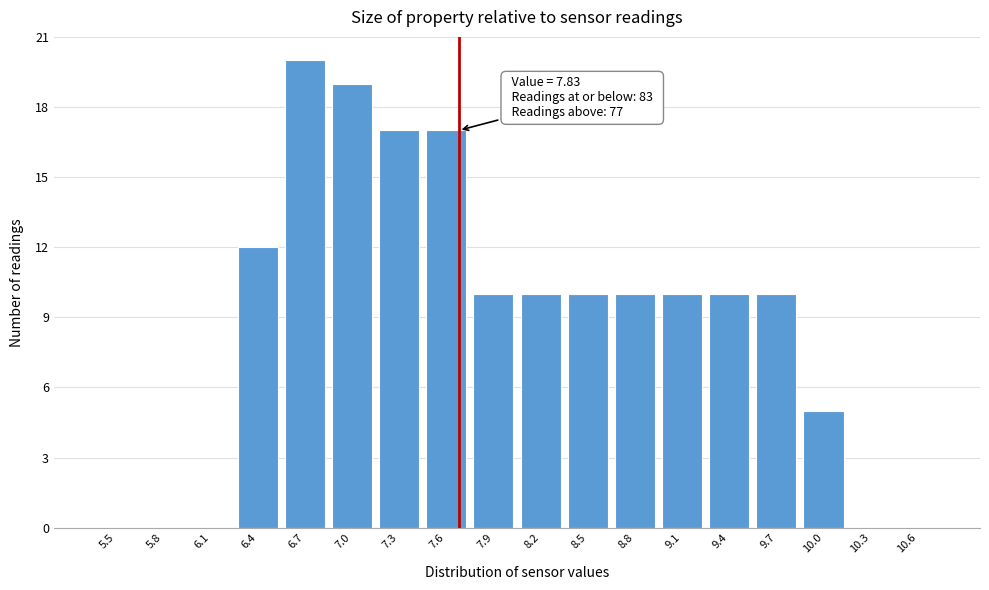

Reading left to right, what are all the values shown in this chart?

5.5=0	5.8=0	6.1=0	6.4=12	6.7=20	7.0=19	7.3=17	7.6=17	7.9=10	8.2=10	8.5=10	8.8=10	9.1=10	9.4=10	9.7=10	10.0=5	10.3=0	10.6=0